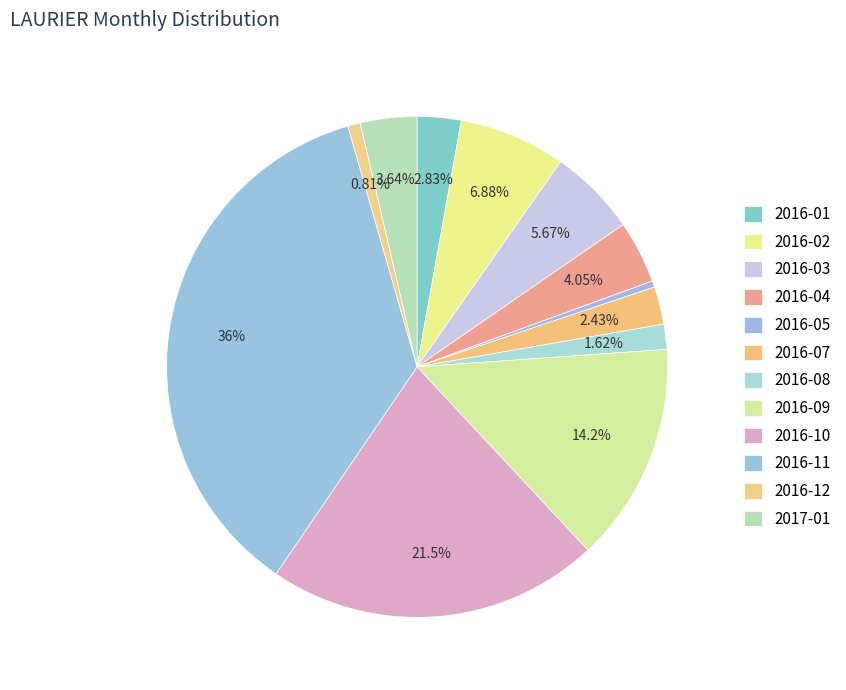

What is the change in value from 2016-03 to 2016-11?

+75